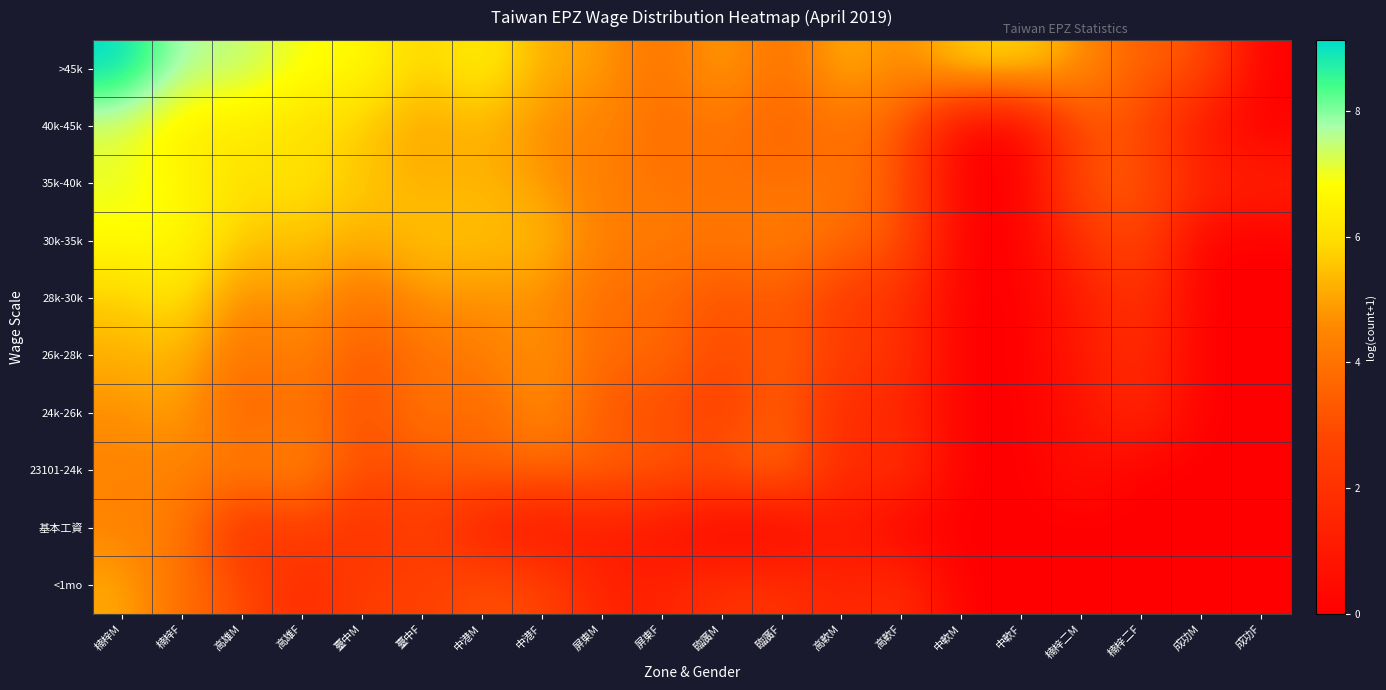

Between 臨廣F and 中軟M, which is larger?

臨廣F